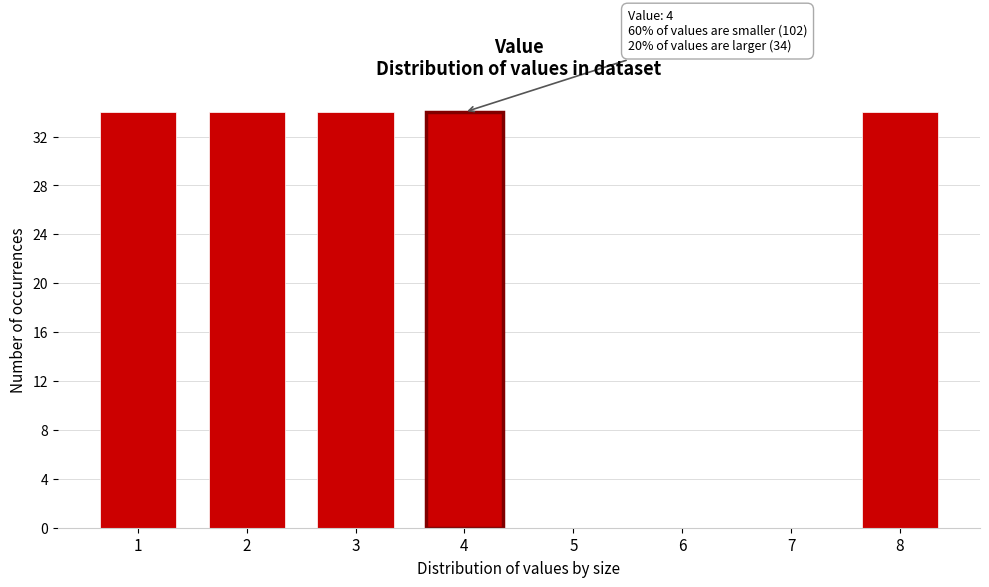

Reading left to right, what are all the values shown in this chart?

1=34	2=34	3=34	4=34	5=0	6=0	7=0	8=34